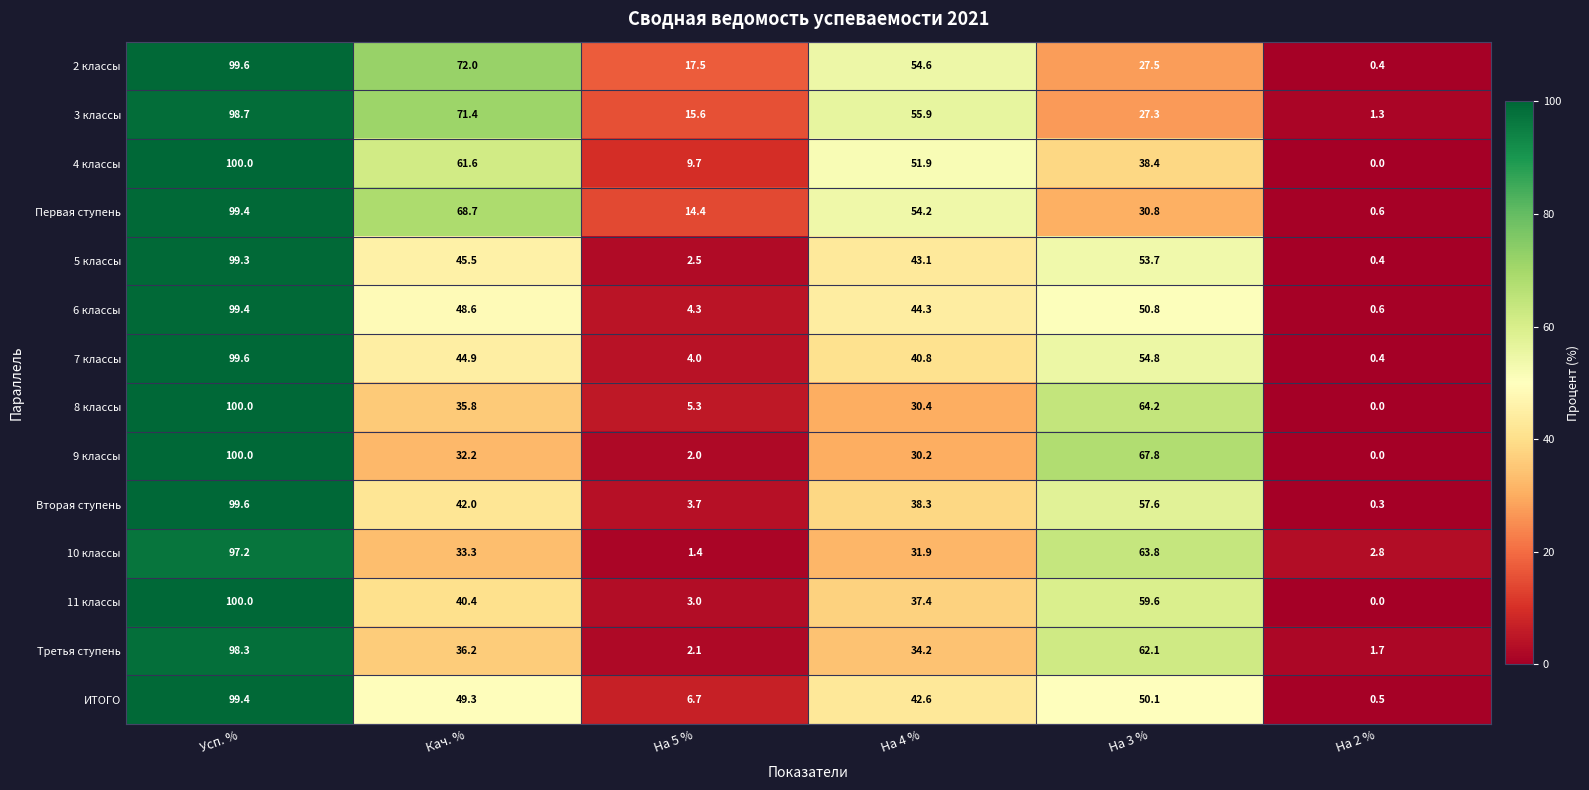

What is the difference between the 3 классы values at На 2 % and Кач. %?

70.1